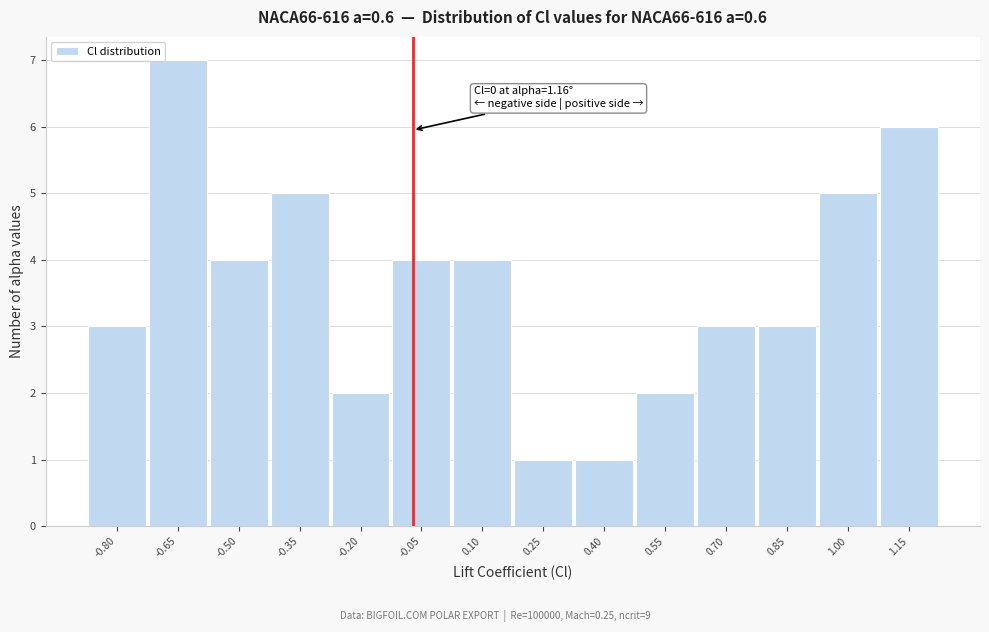

Reading left to right, what are all the values shown in this chart?

3	7	4	5	2	4	4	1	1	2	3	3	5	6